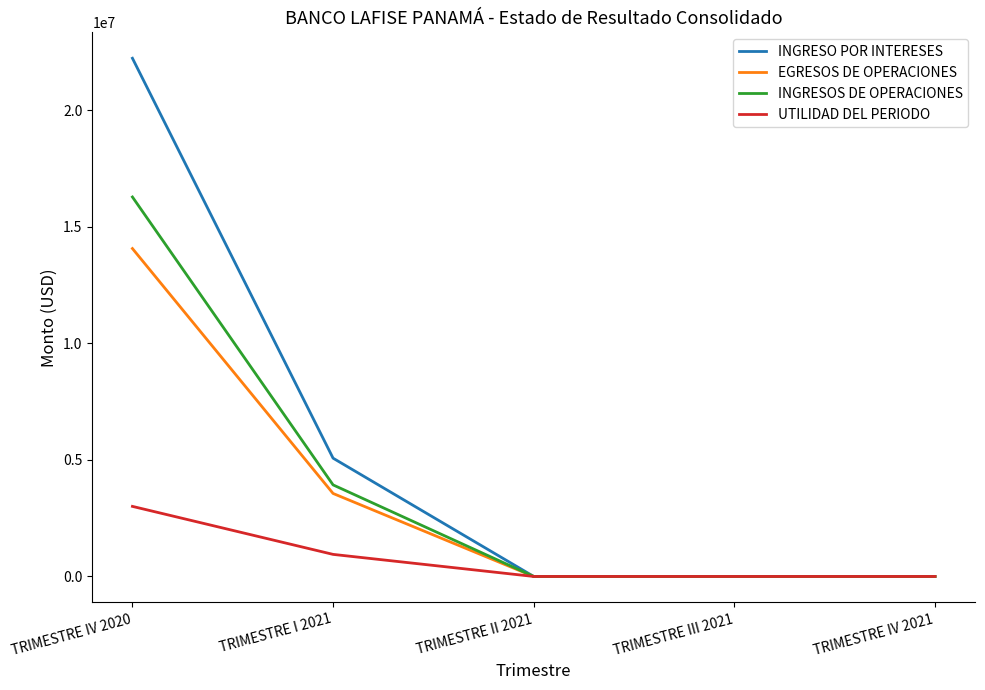

What are all the series names shown in the legend?

INGRESO POR INTERESES, EGRESOS DE OPERACIONES, INGRESOS DE OPERACIONES, UTILIDAD DEL PERIODO